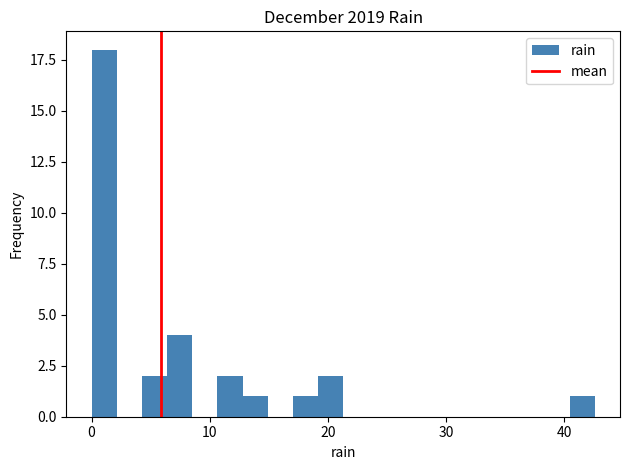

Read against the x-axis, roughly where is the centre of the tallest bar?

1